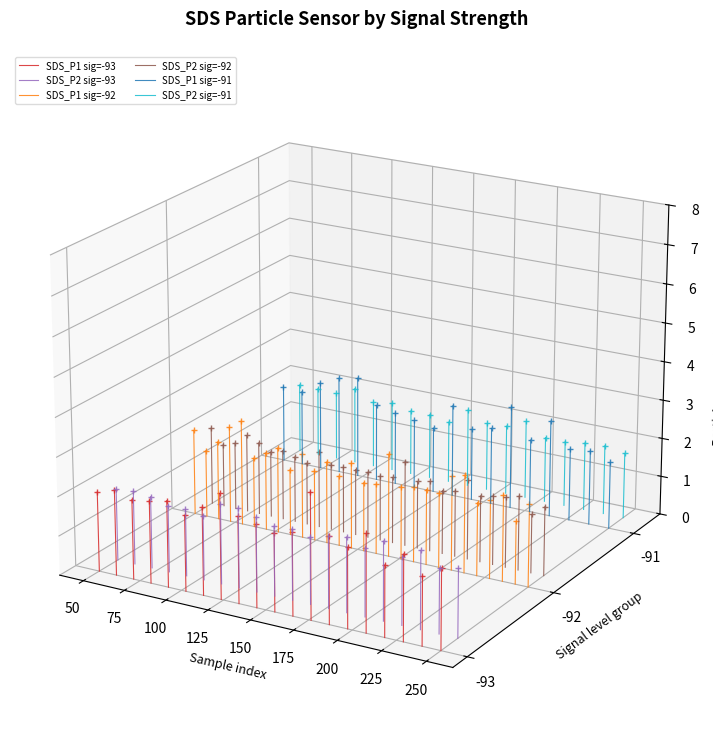

Which series has the largest total across all categories?

SDS_P2 sig=-91